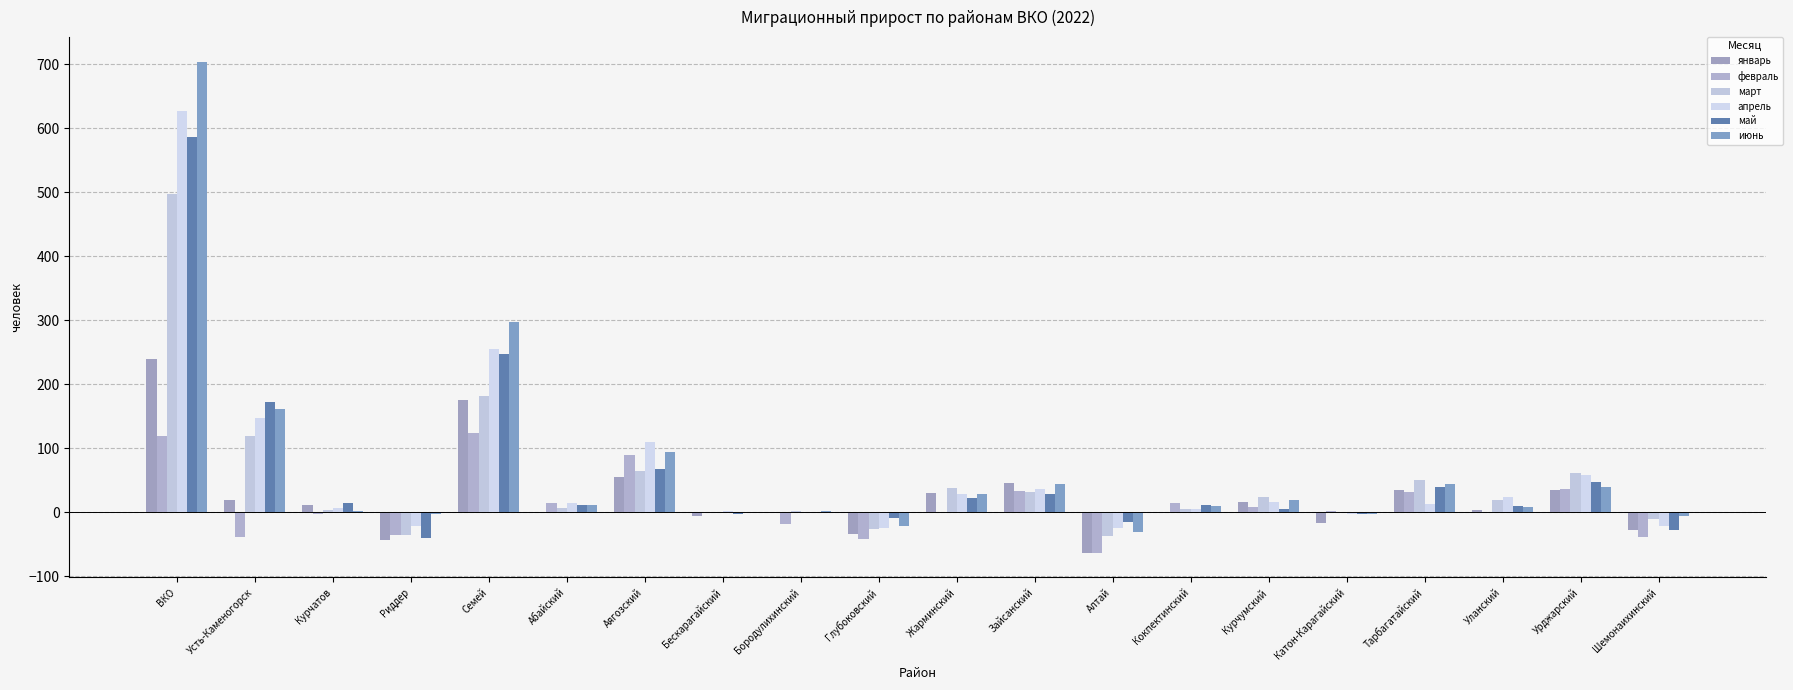

Which series has the largest total across all categories?

июнь